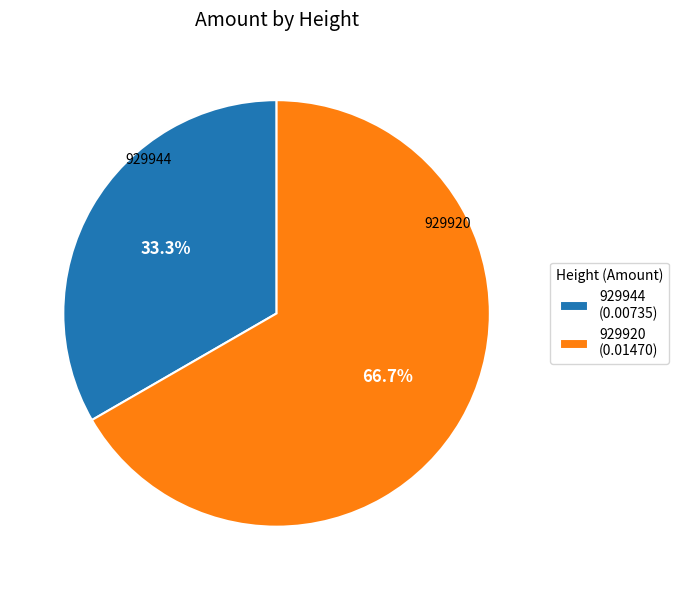

Is the sum of 929944 and 929920 greater than half?

Yes